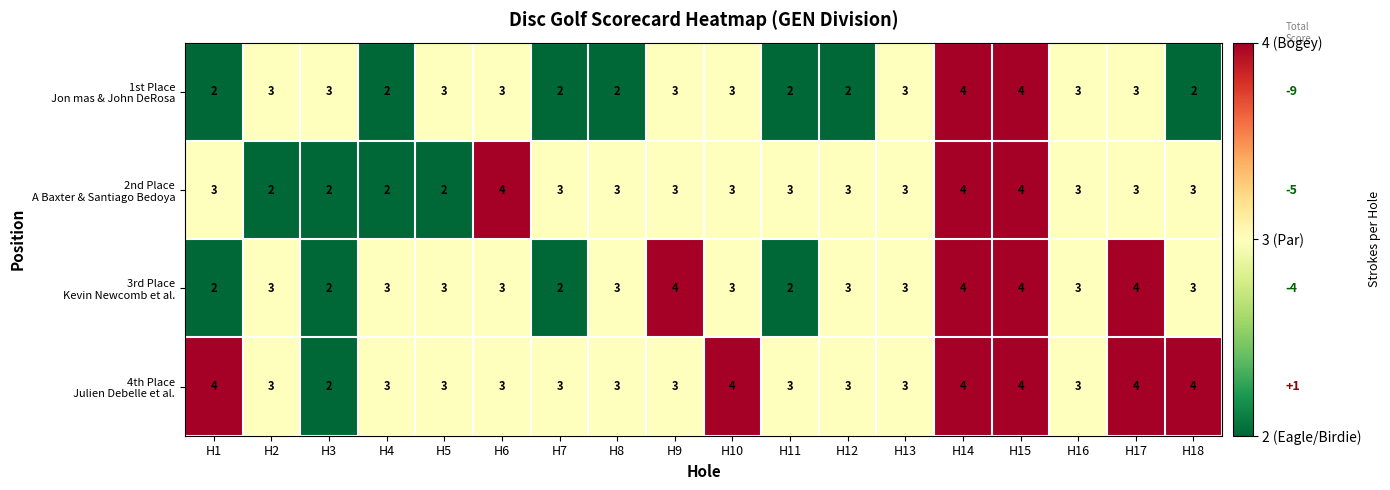

At which category is the sum across all series the highest?

H14